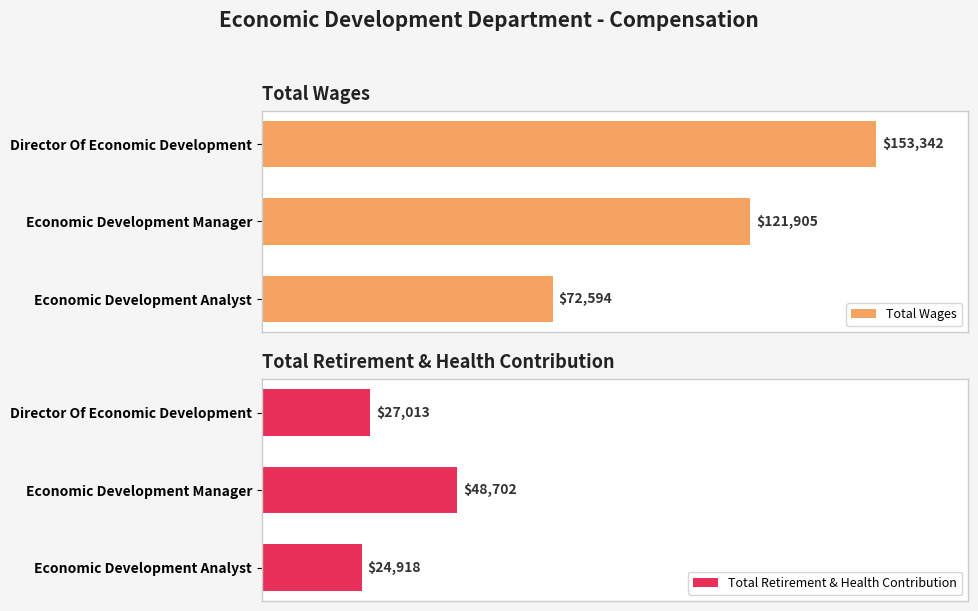

Rank the series by their maximum value, from lowest to highest.

Total Retirement & Health Contribution, Total Wages